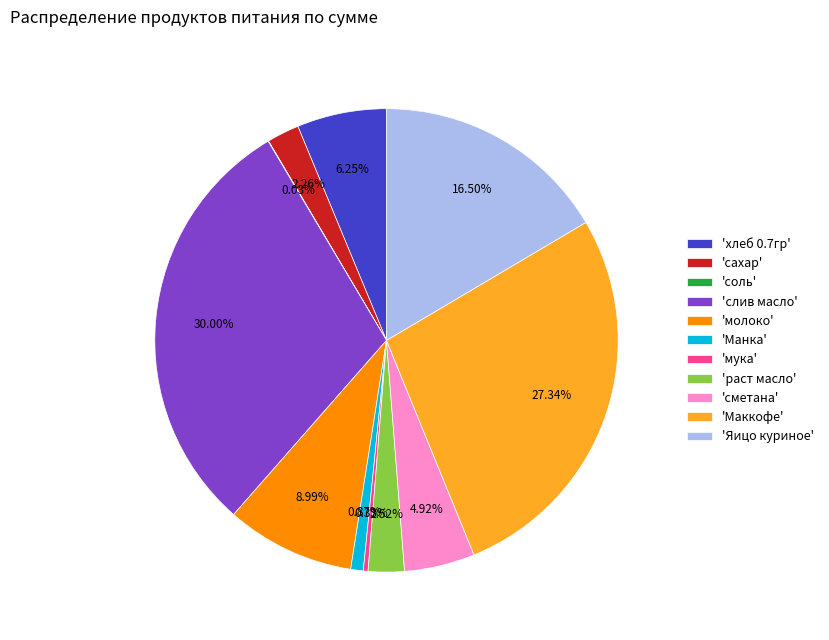

Is the sum of 'молоко' and 'слив масло' greater than half?

No